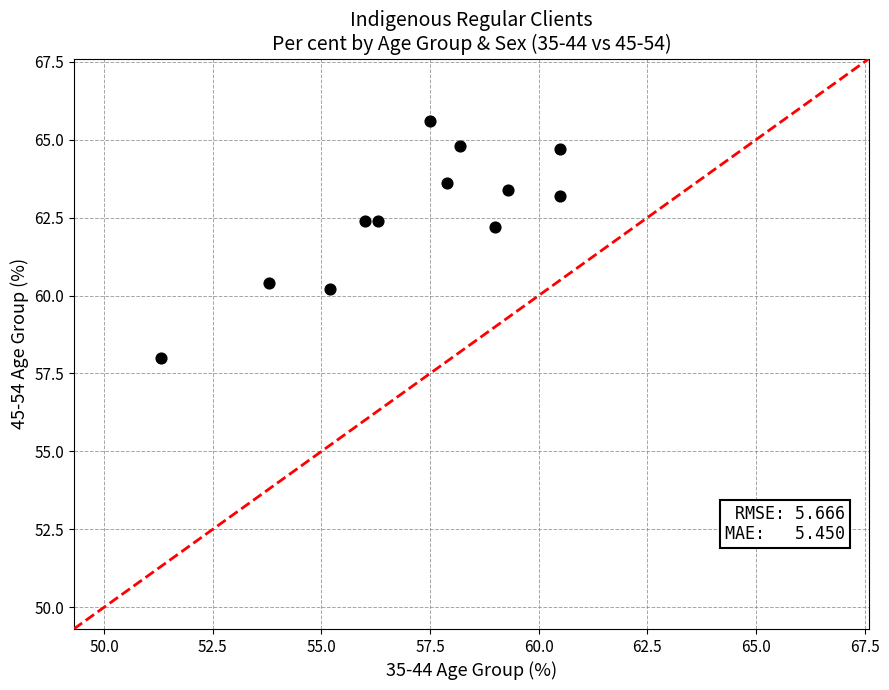

What Y value in the scatter plot is closest to 61?

60.4